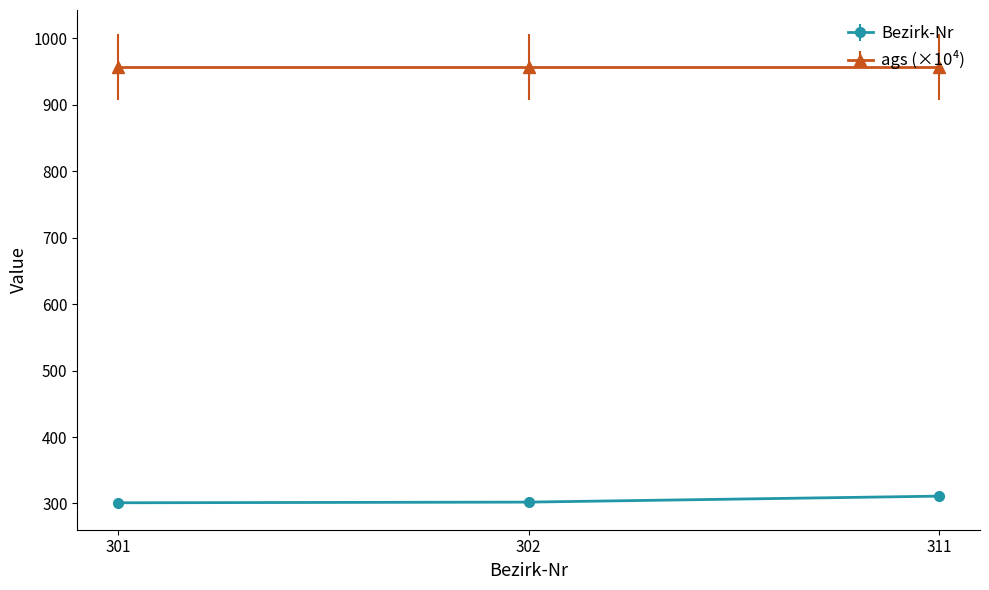

How many lines are shown in the chart?

2